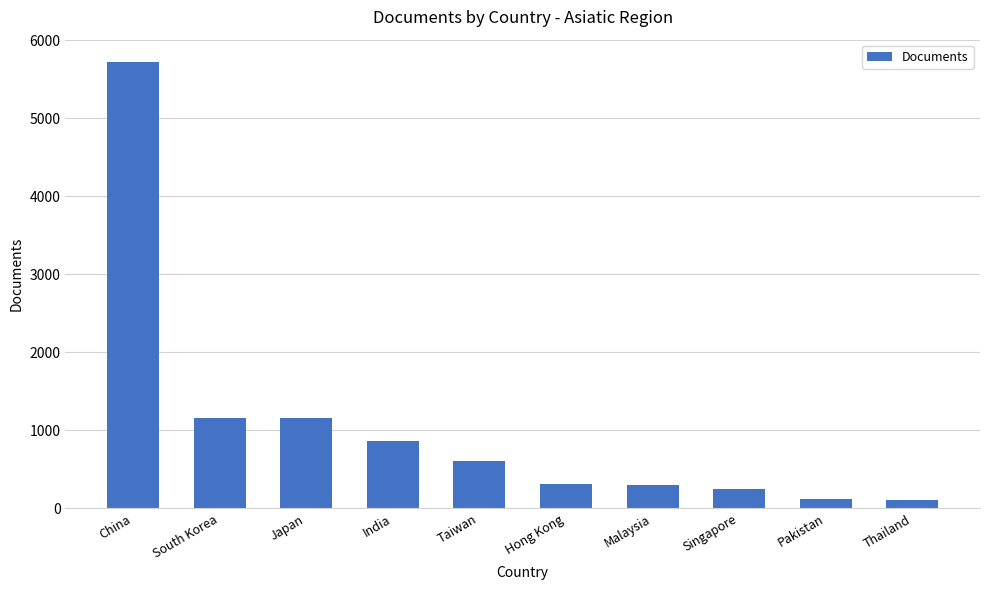

How many bars are there in total?

10